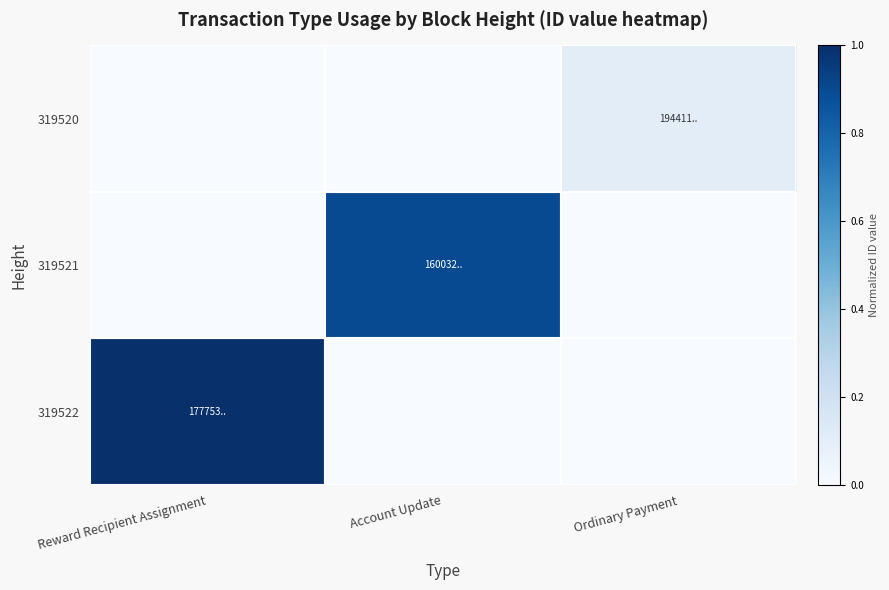

Which category has the highest value across all series?

Reward Recipient Assignment